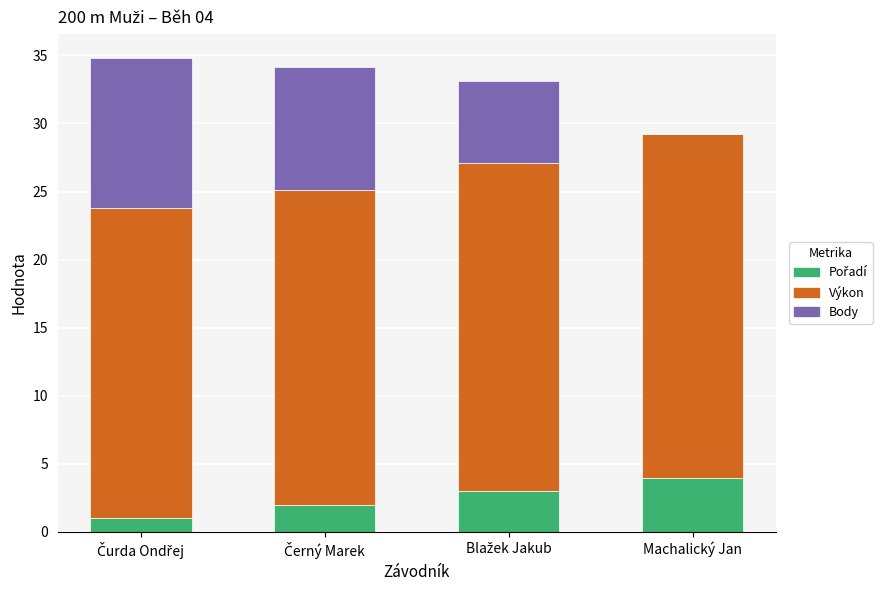

What is the total value across all series at Machalický Jan?

29.2